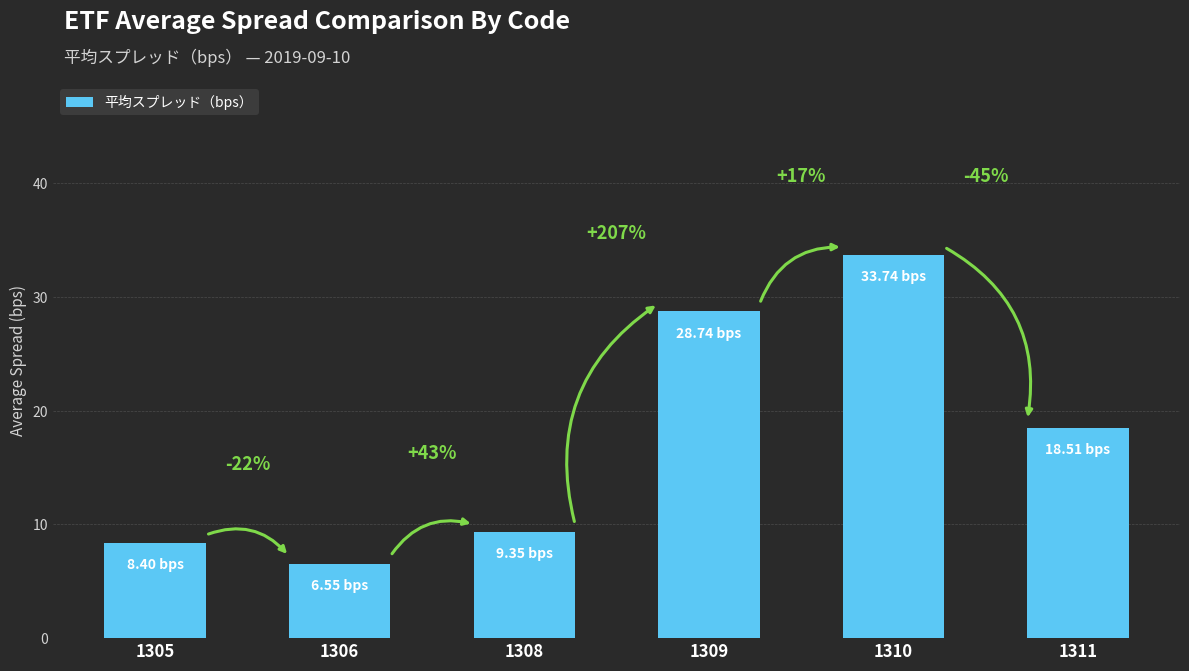

Does the chart contain any negative values?

No